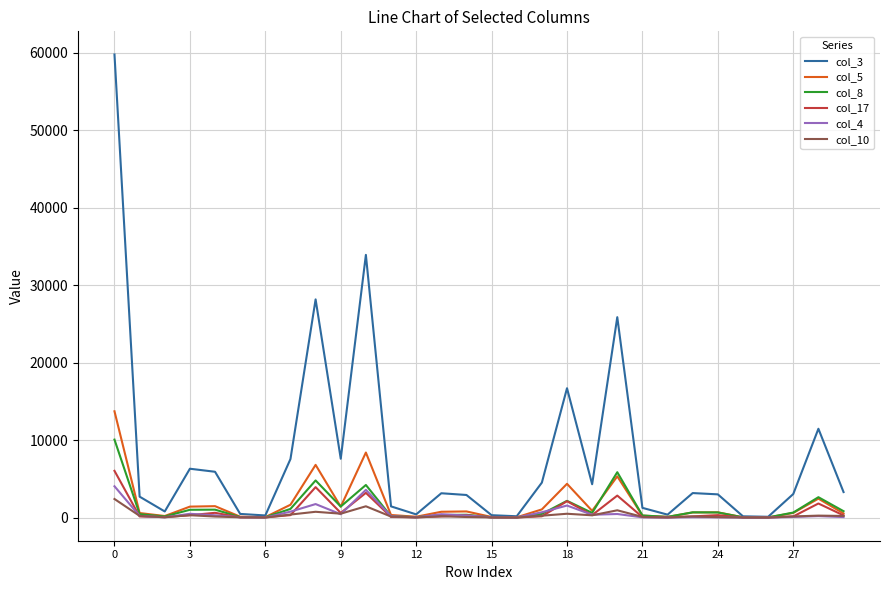

Which series has the largest total across all categories?

col_3